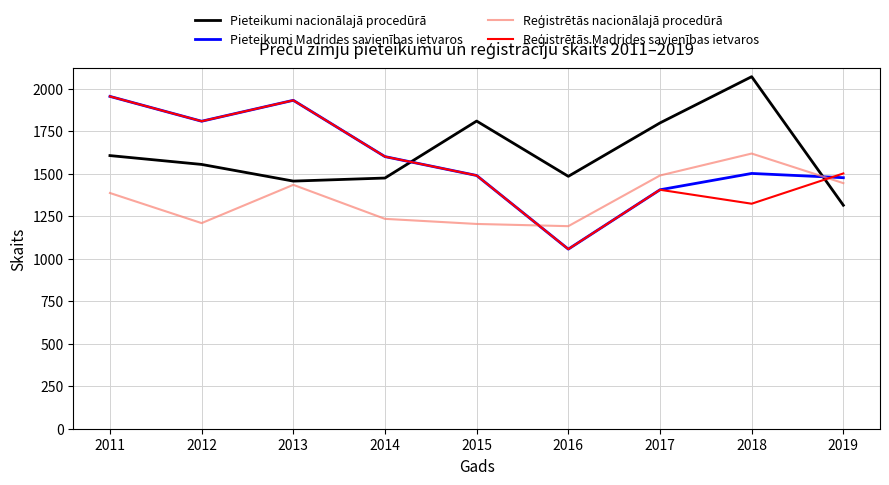

What is the difference between the highest and lowest values at 2015?

605